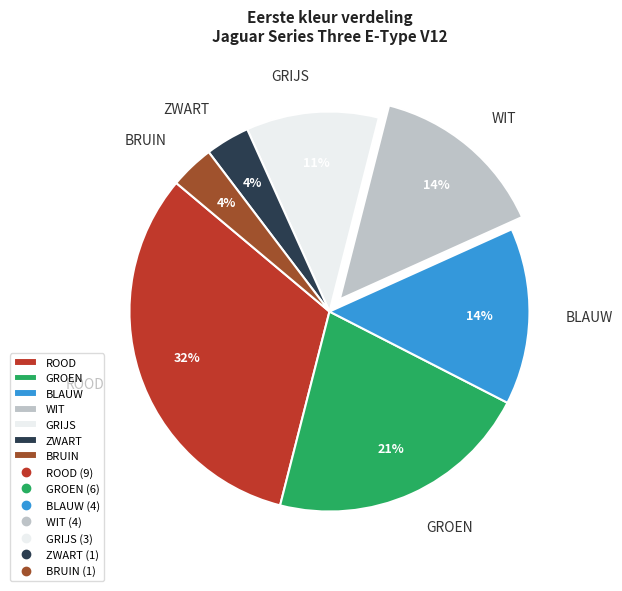

Does WIT account for over 50% of the chart?

No